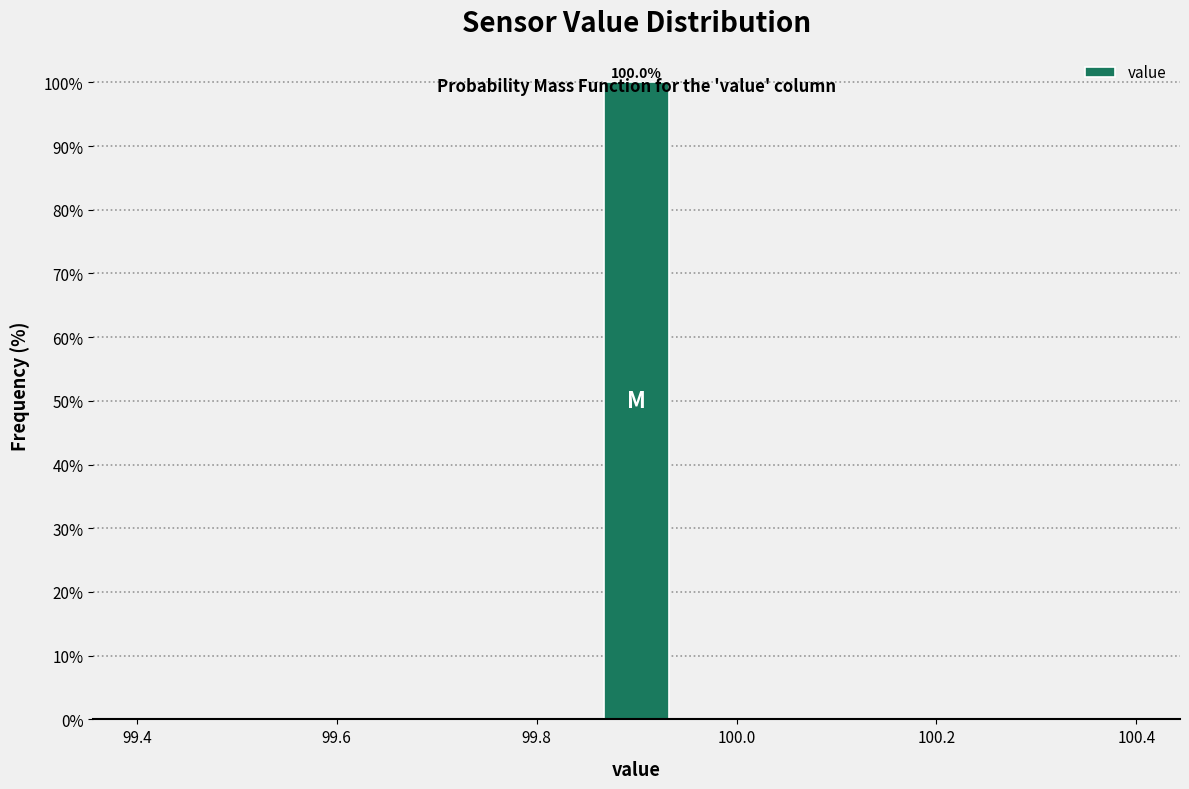

Around what value on the x-axis is the tallest bar? Give the approximate position of its centre, as read against the axis.

99.90